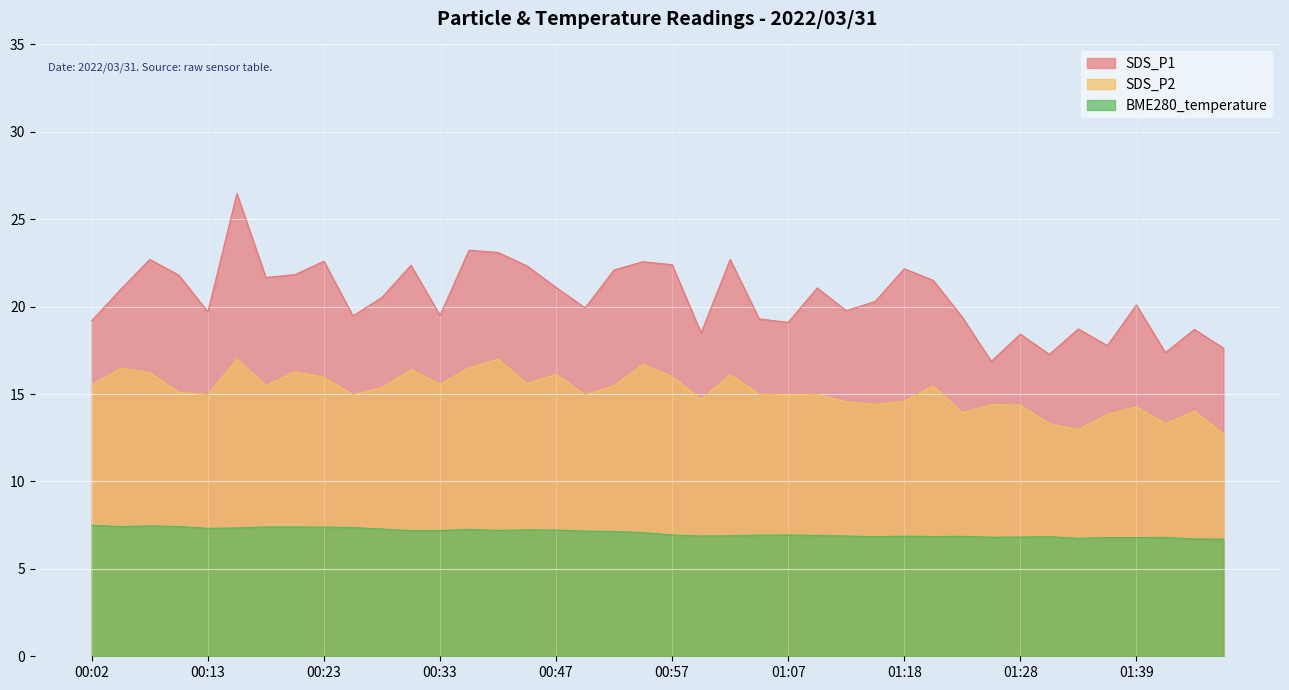

In SDS_P1, how many points are lower than both neighbors (excluding endpoints)?

12